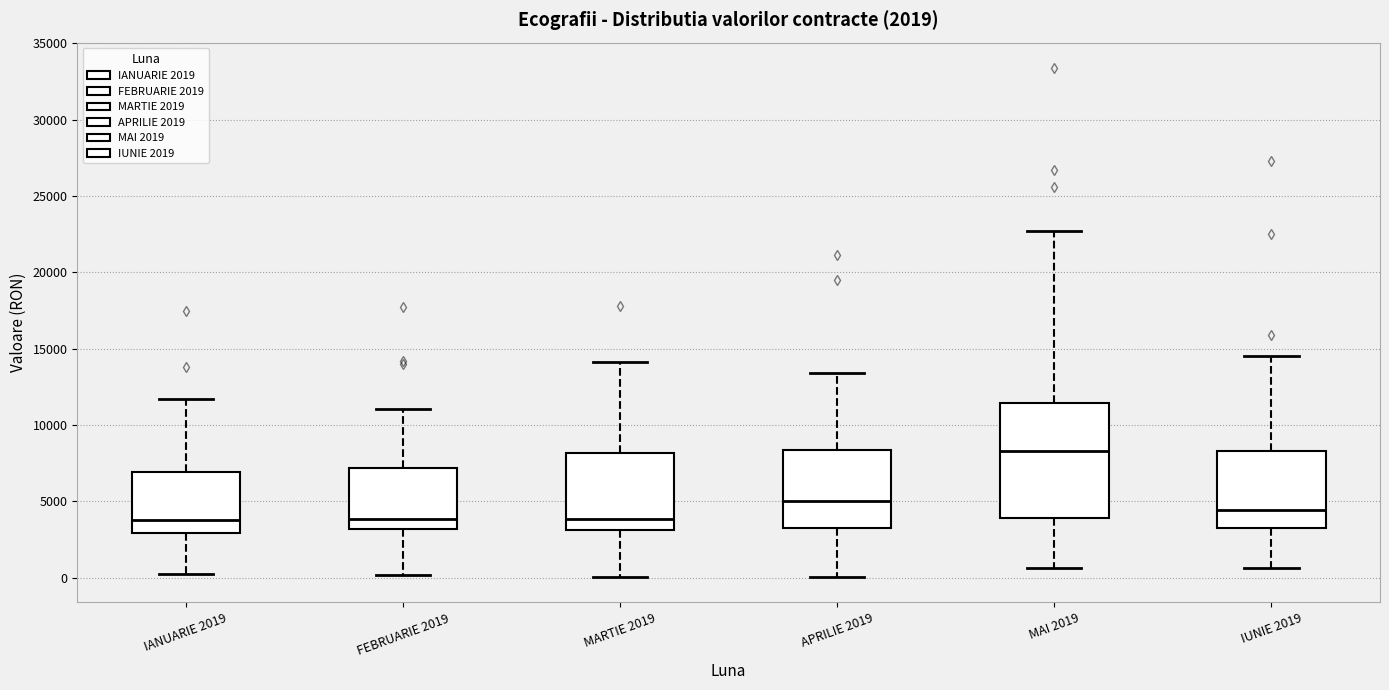

Which box's median line is the highest?

MAI 2019